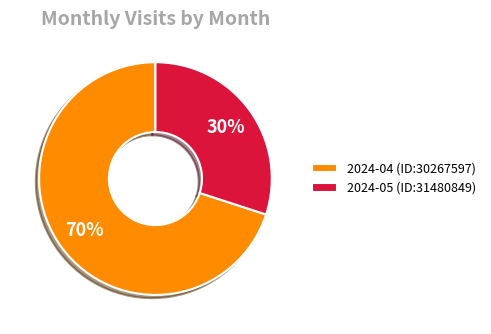

Count the number of slices in the pie.

2